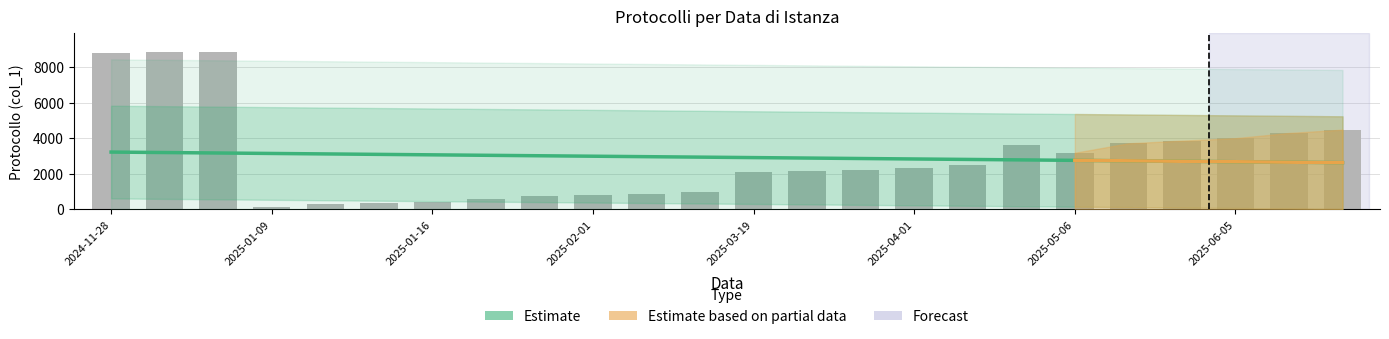

Read the value at 2025-05-20, to the nearest 10.

3620